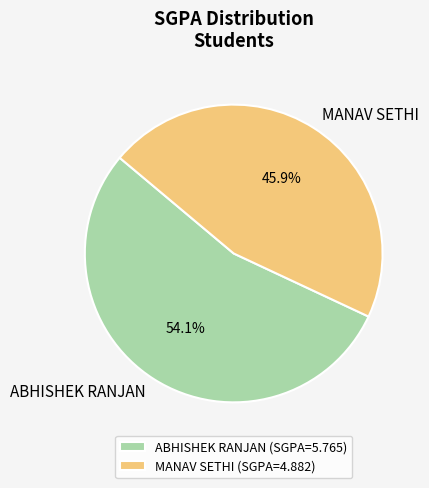

What is the smallest slice in the pie chart?

MANAV SETHI